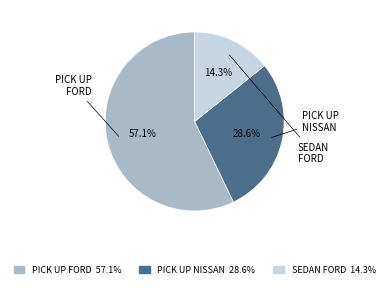

Which category has the smallest portion of the pie?

SEDAN FORD 14.3%